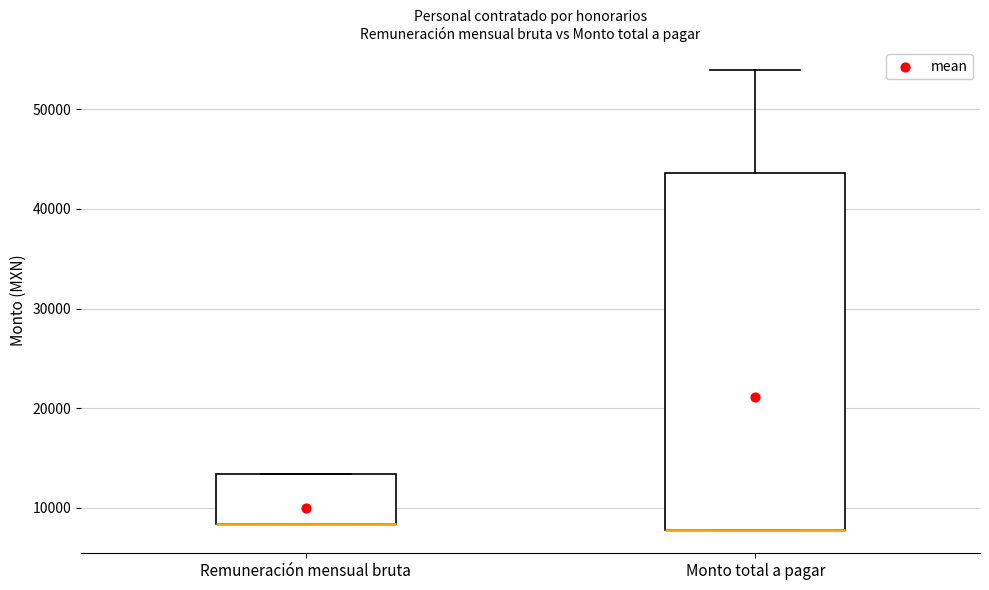

Reading left to right, transcribe this box plot: for each box, give where its median line is, the range the box spans, and where its two whiskers end, as read against the y-axis. The values are not printed on the chart, so give them approximately, as read against the axis.

Remuneración mensual bruta: median 8000 (drawn on the box's lower edge), box 8000 to 13000, whiskers 8000 to 13000
Monto total a pagar: median 8000 (drawn on the box's lower edge), box 8000 to 44000, whiskers 8000 to 54000